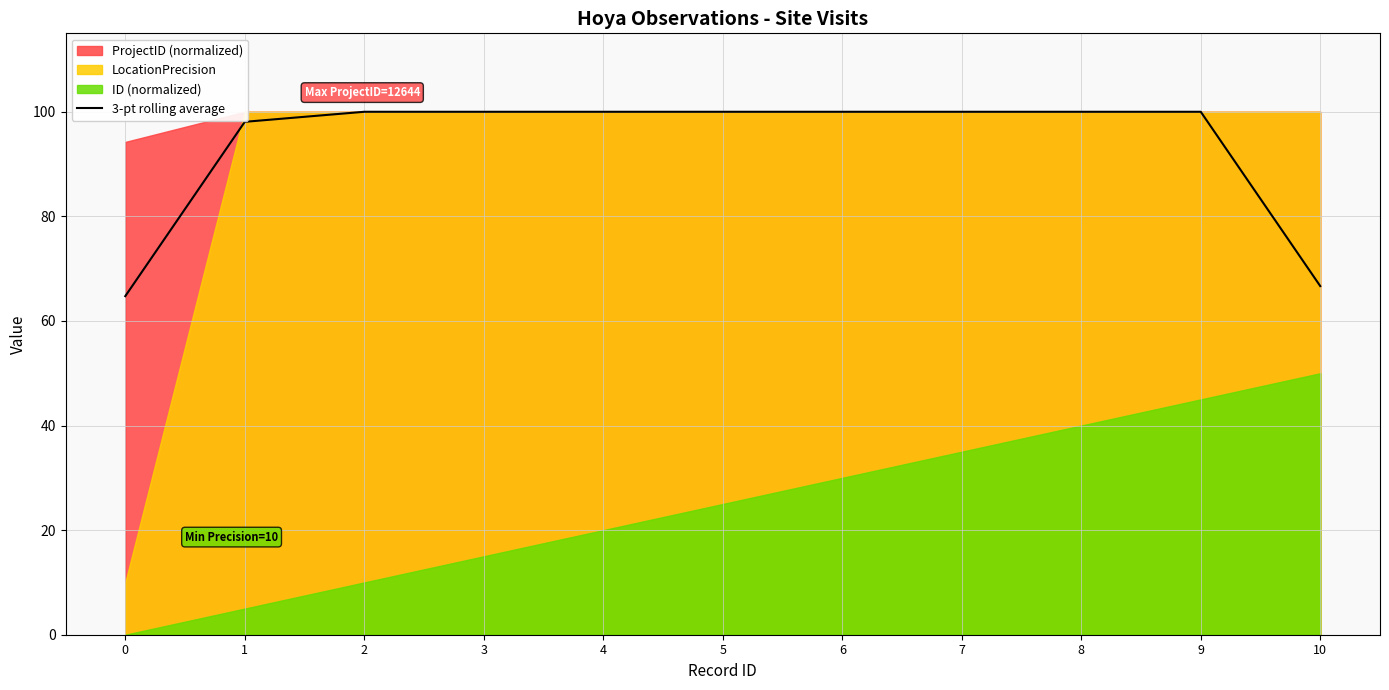

What is the highest value of the 3-pt rolling average series?

100.0